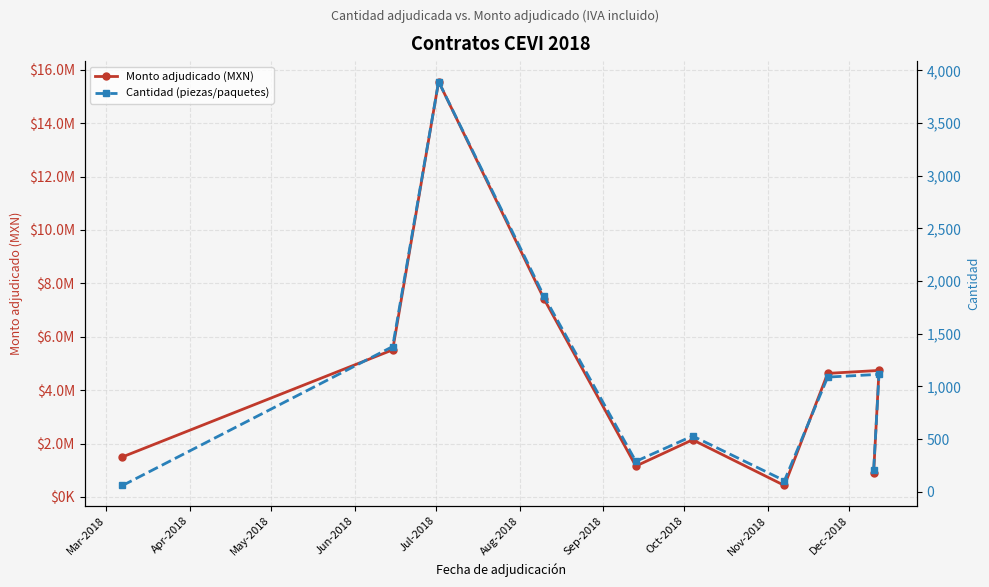

Is the value of Monto adjudicado (MXN) at Mar-2018 greater than the value of Cantidad (piezas/paquetes) at Jun-2018?

Yes